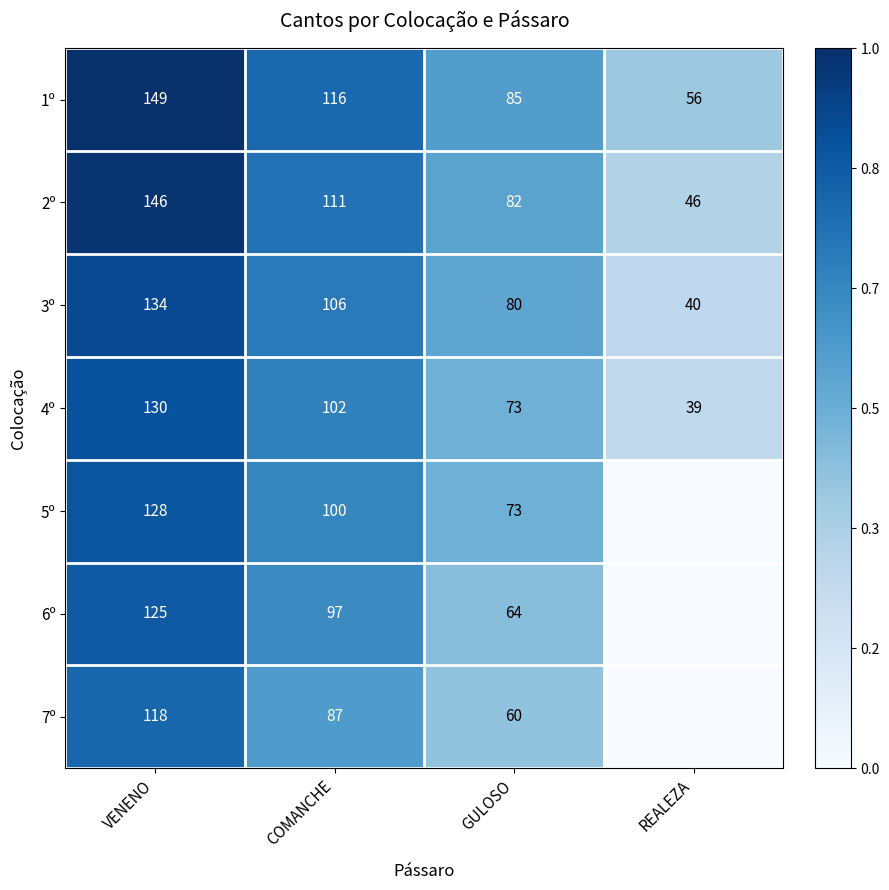

Between VENENO and COMANCHE, which series saw the biggest shift?

2º